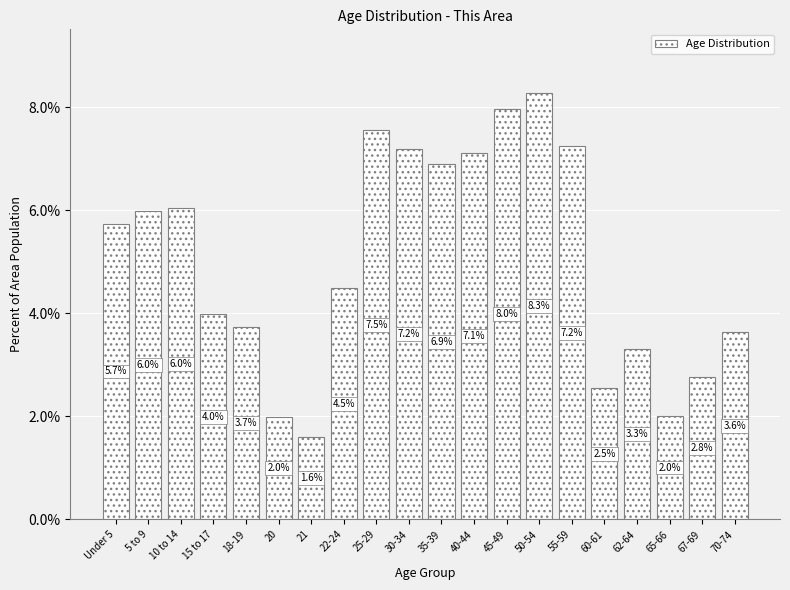

Reading right to left, list all the values displayed in this chart.

3.6	2.8	2.0	3.3	2.5	7.2	8.3	8.0	7.1	6.9	7.2	7.5	4.5	1.6	2.0	3.7	4.0	6.0	6.0	5.7